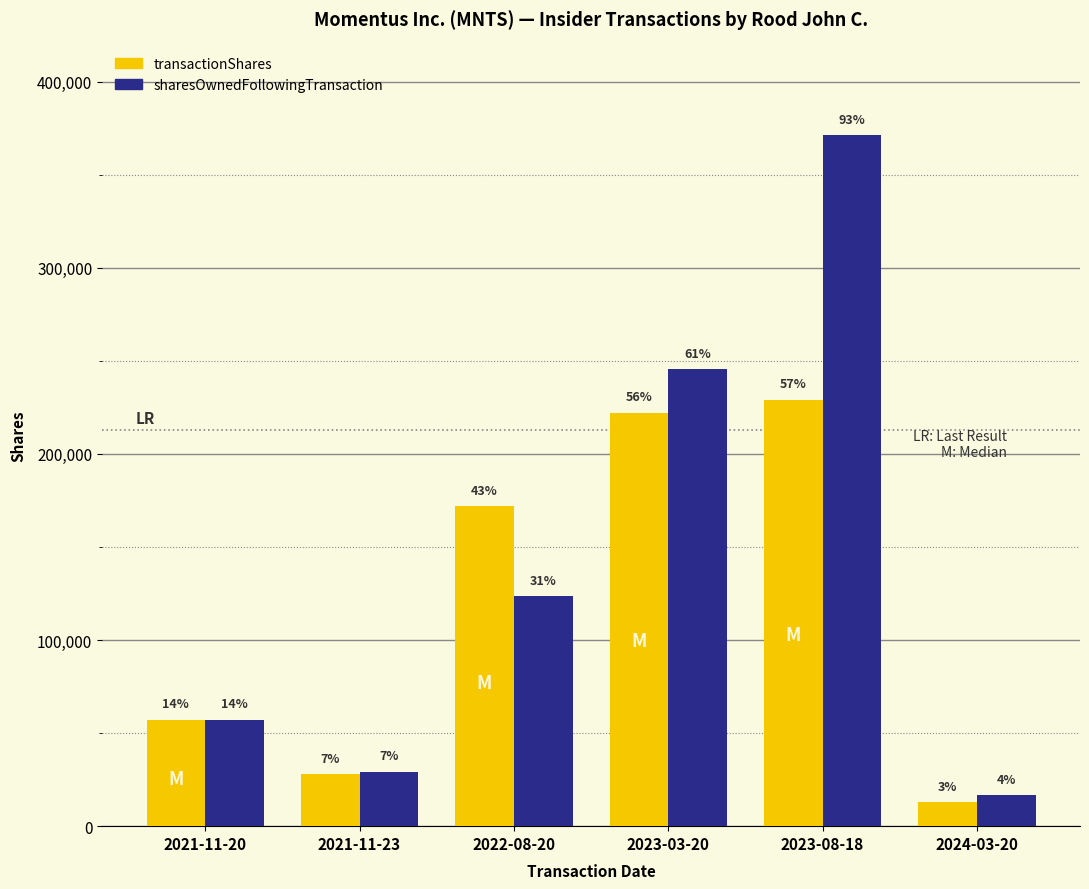

What are all the series names shown in the legend?

transactionShares, sharesOwnedFollowingTransaction